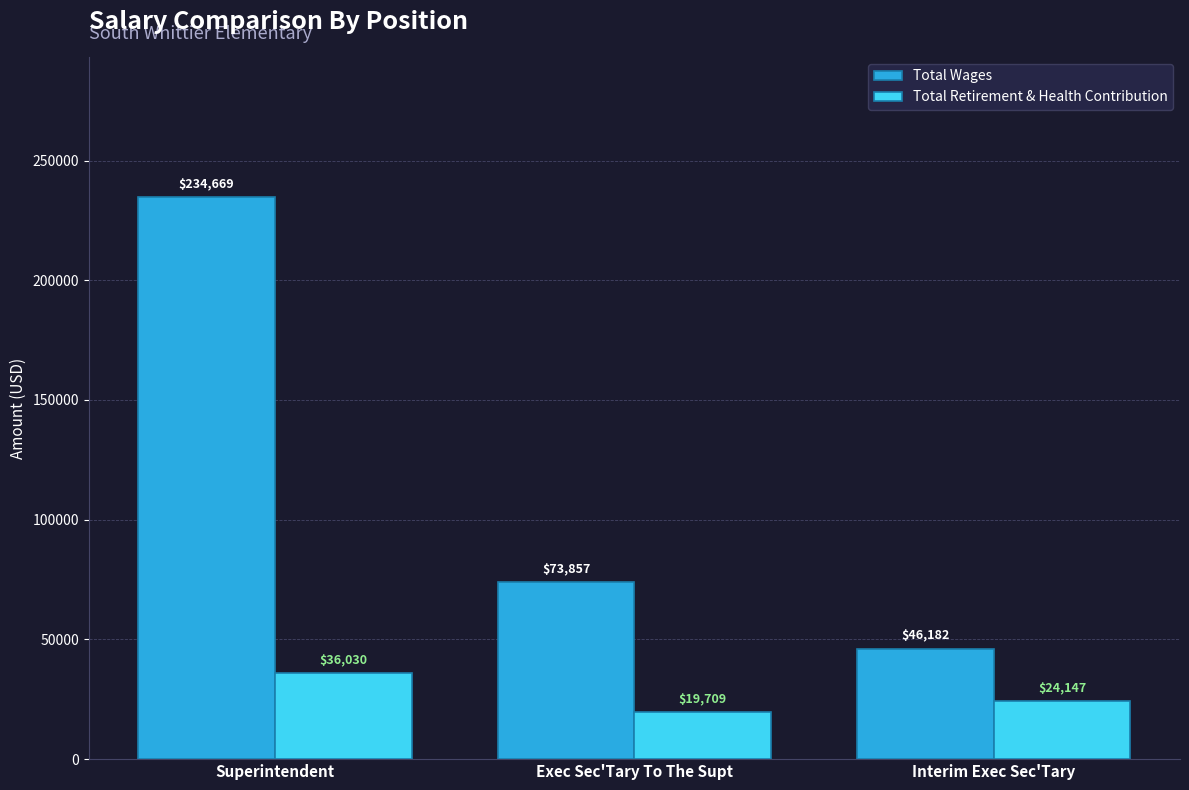

What position from the right is Superintendent?

3